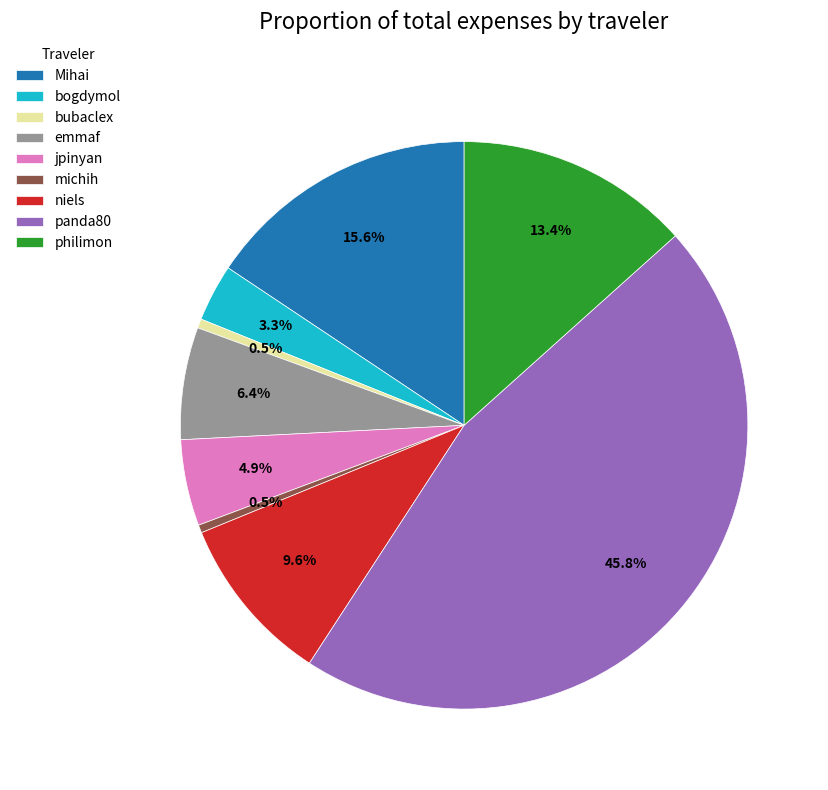

Does jpinyan represent more than half of the total?

No